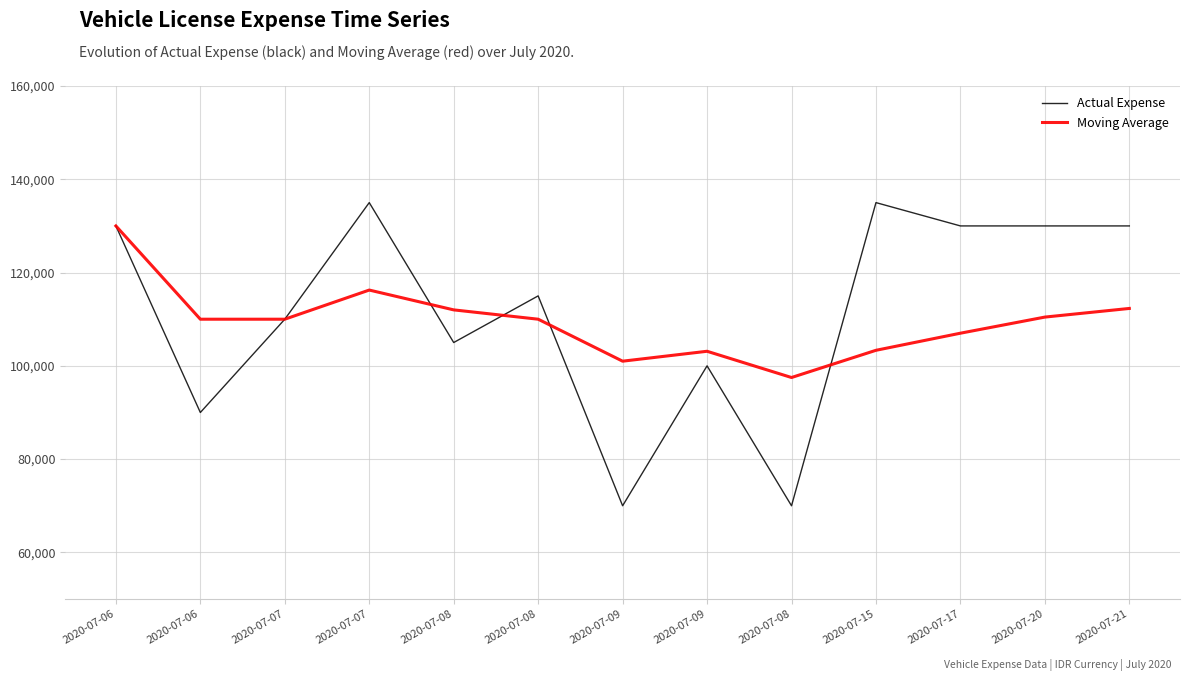

What is the difference between the second highest and second lowest values in the Actual Expense series?

65000